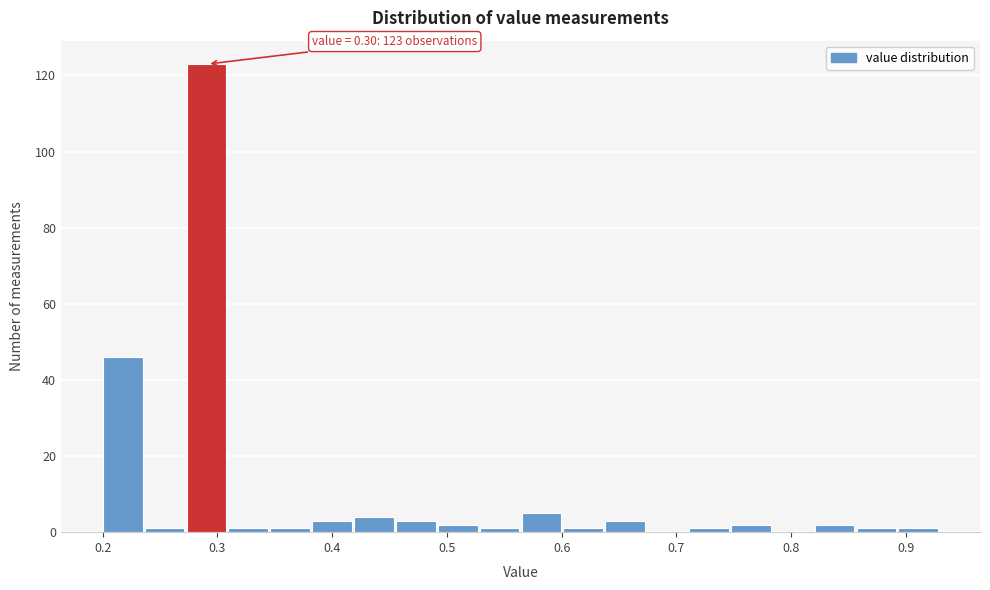

Around what value on the x-axis is the tallest bar? Give the approximate position of its centre, as read against the axis.

0.29